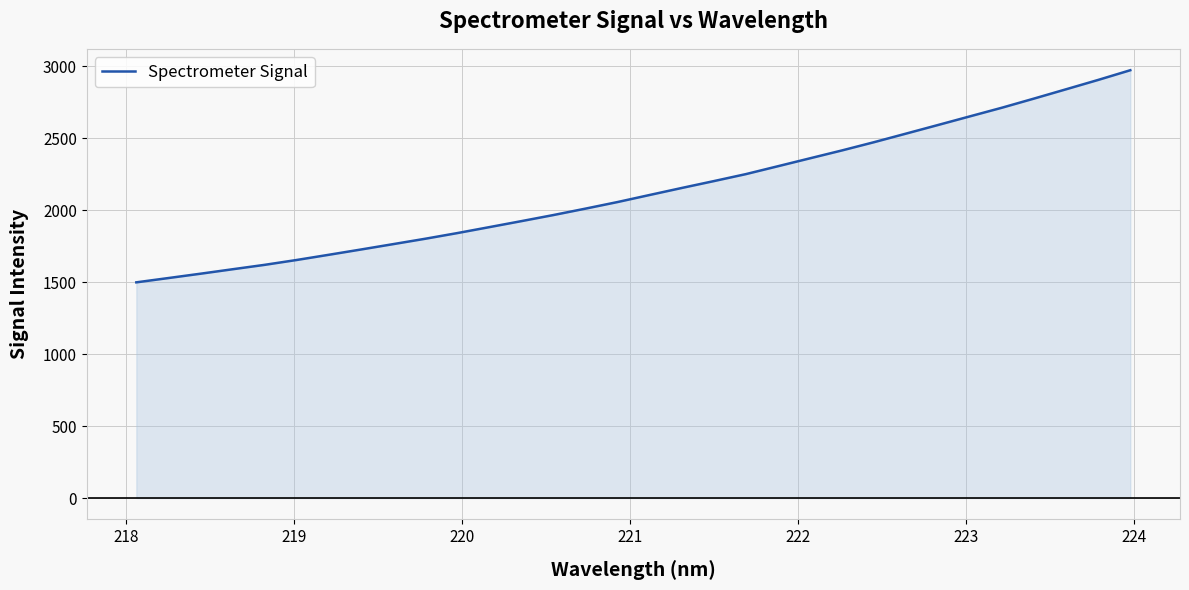

Reading left to right, list all the values displayed in this chart.

1498.8	1528.7	1558.8	1589.8	1620.5	1654.4	1690.4	1727.1	1764.3	1801.7	1841.1	1882.5	1924.2	1966.6	2011.2	2056.9	2105.9	2154.6	2202.3	2250.9	2305.7	2360.8	2415.6	2472.8	2532.5	2592.4	2652.8	2712.9	2776.3	2840.8	2905.7	2972.9